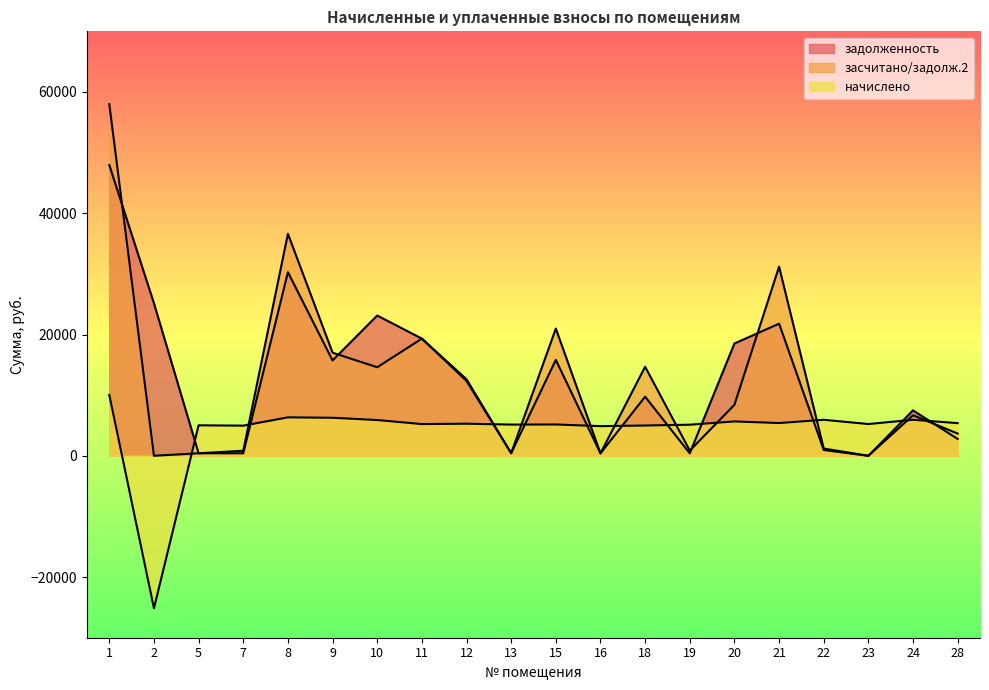

Where is the first local minimum for засчитано/задолж.2?

2